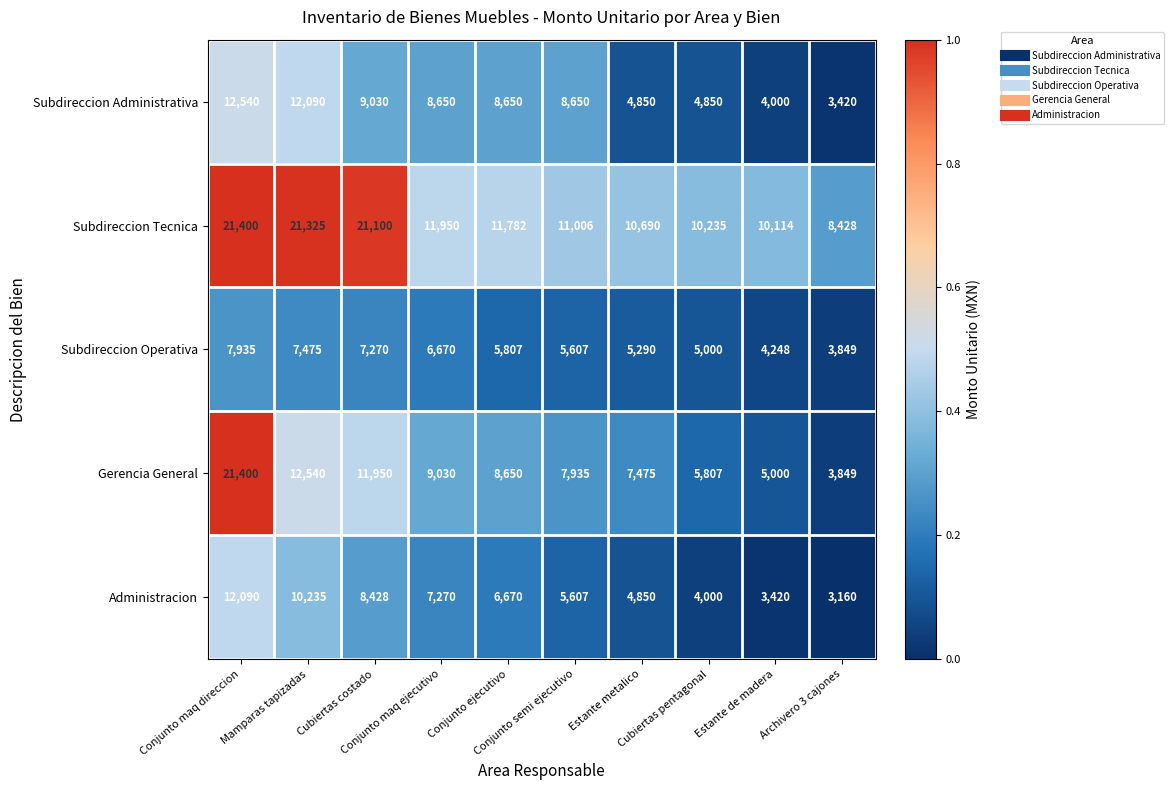

What is the difference between the second highest and second lowest values in the Subdireccion Tecnica series?

11211